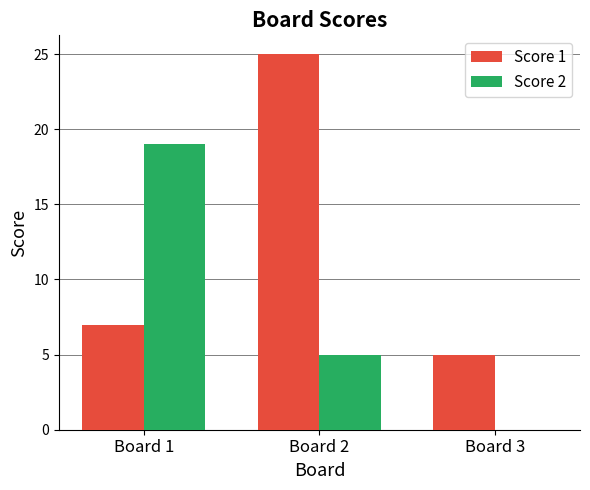

Count the Score 1 values in the range 5 to 25.

3